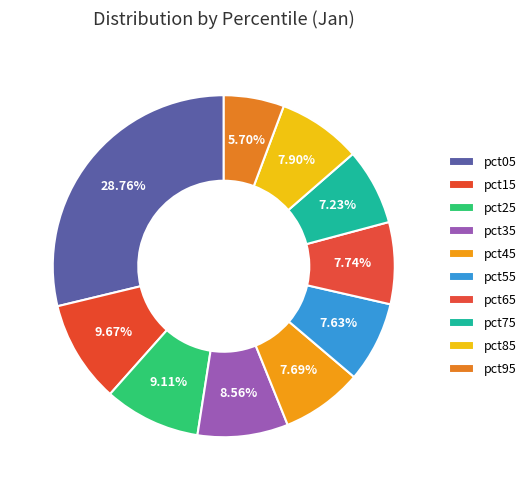

How many slices are in this pie chart?

10